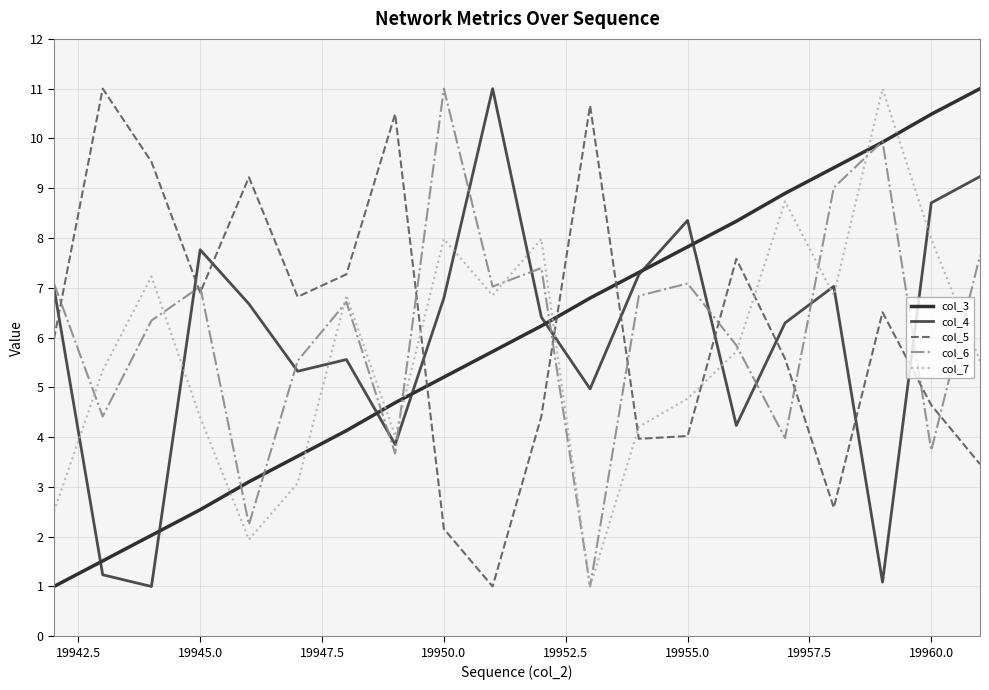

What is the lowest value of the col_6 series?

1.0